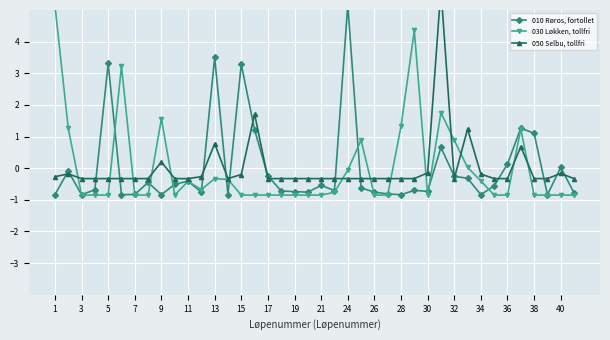

How many negative values does the 010 Røros, fortollet series have?

30